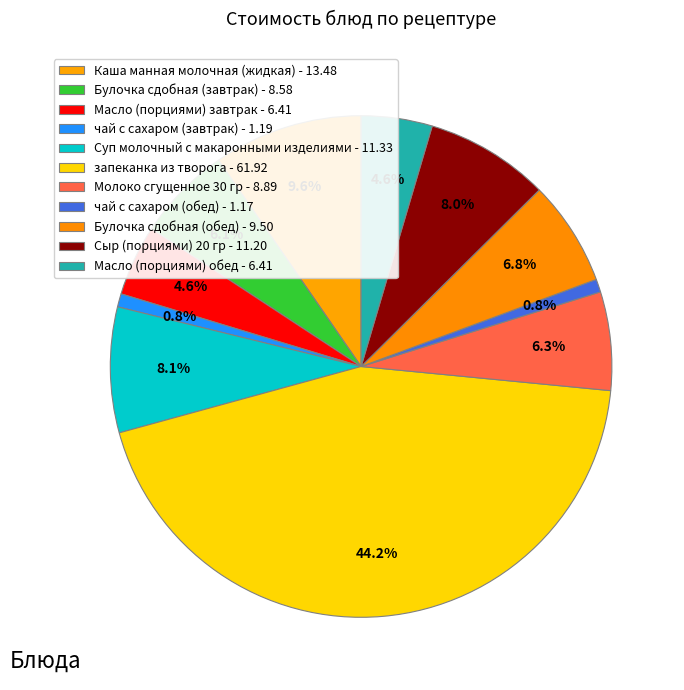

How many segments does this pie chart have?

11